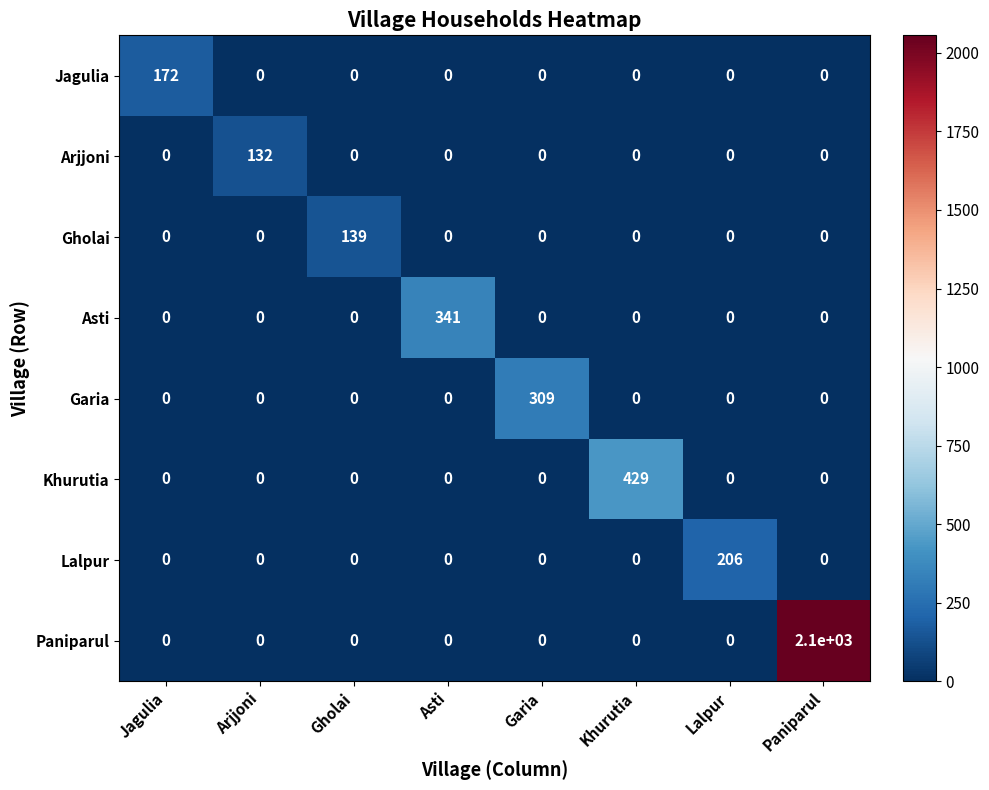

What is the total value across all series at Garia?

309